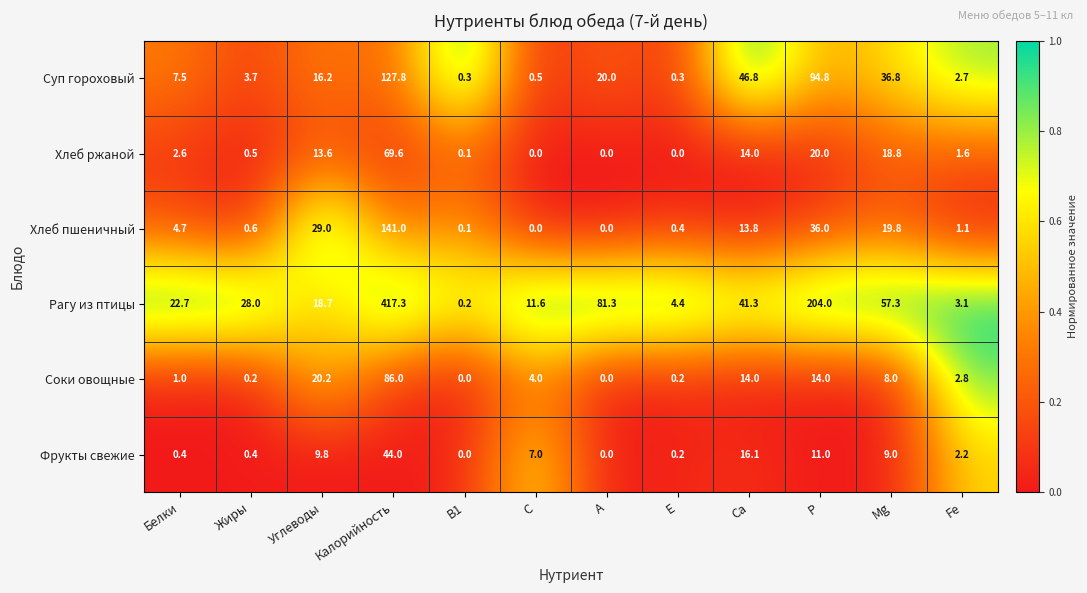

What is the sum of the Хлеб пшеничный values at Mg and C?

19.8